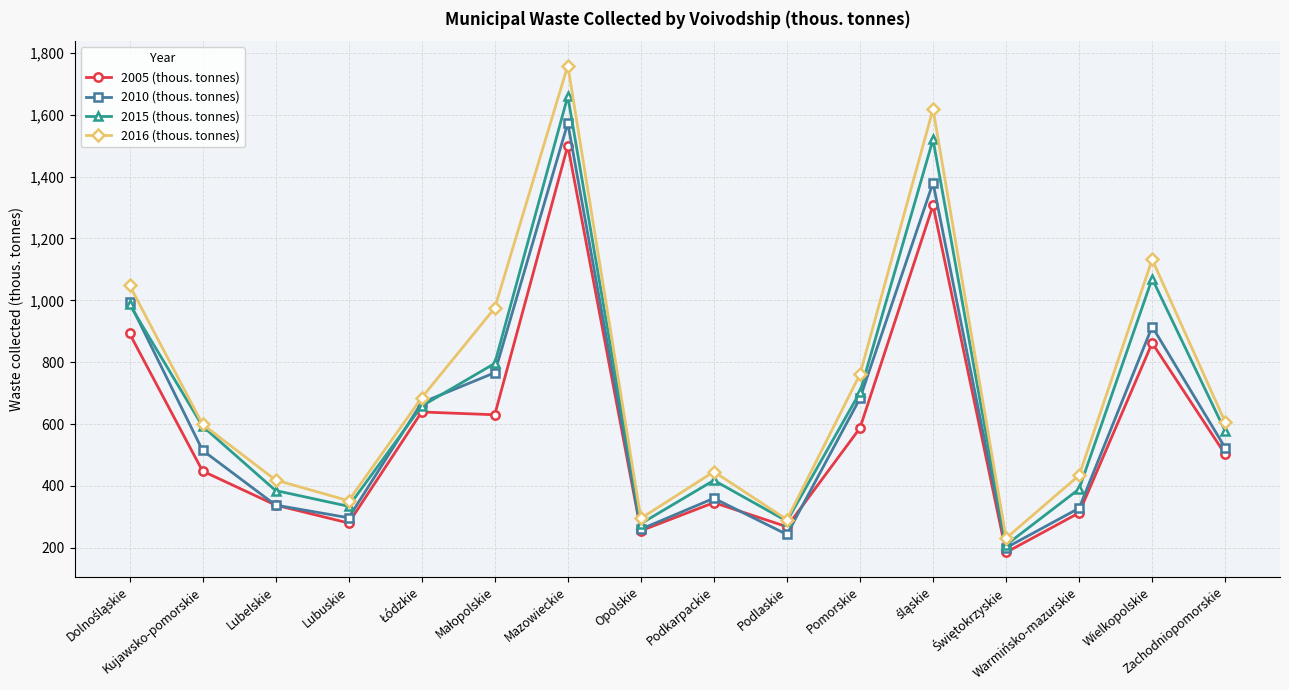

True or false: 2005 (thous. tonnes) has more than 1 interior local peaks.

True